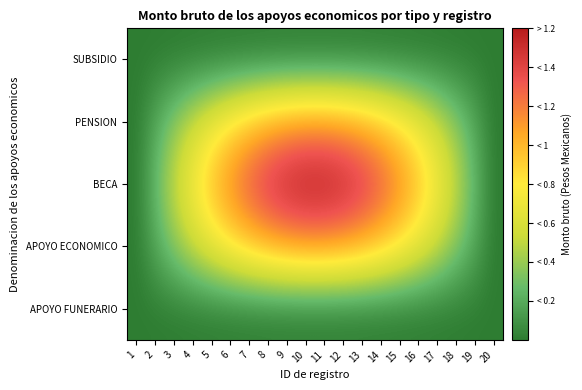

What is the greatest value displayed?

1.6